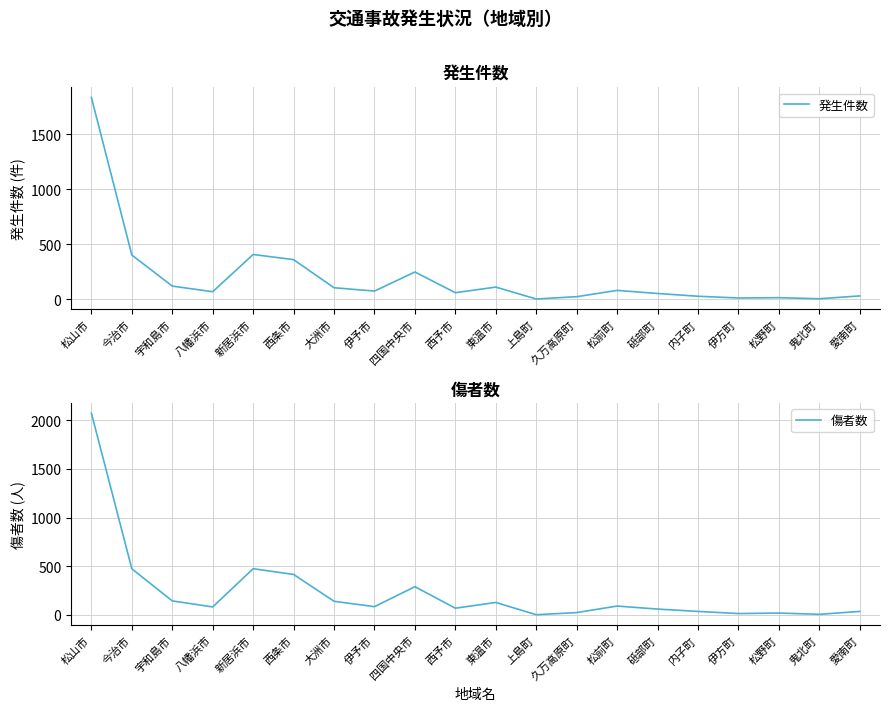

What is the approximate value of 発生件数 at 西条市?

360